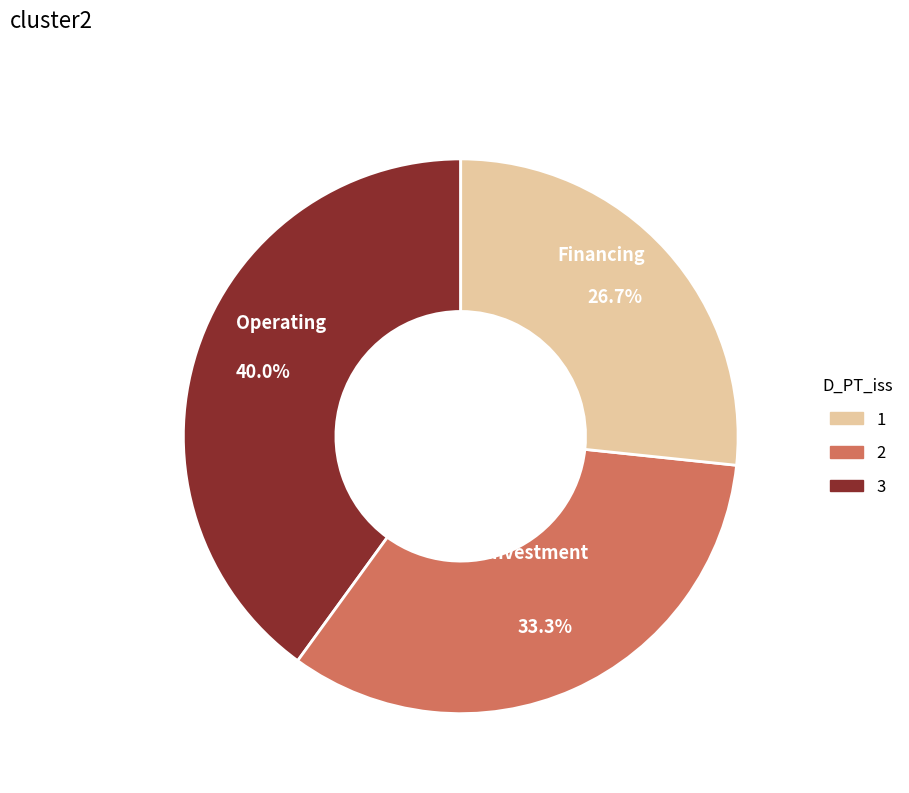

Is there a majority slice in this chart?

No